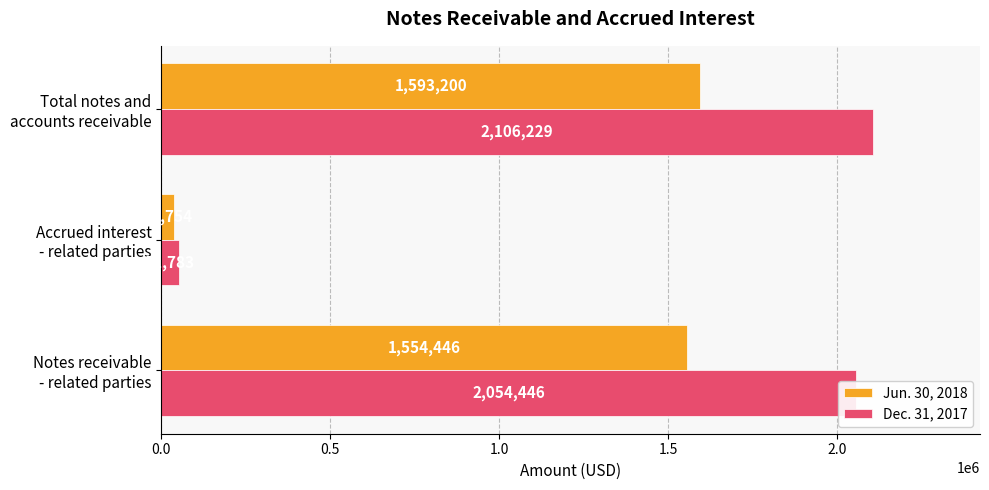

List the series in order of their overall mean, lowest first.

Jun. 30, 2018, Dec. 31, 2017